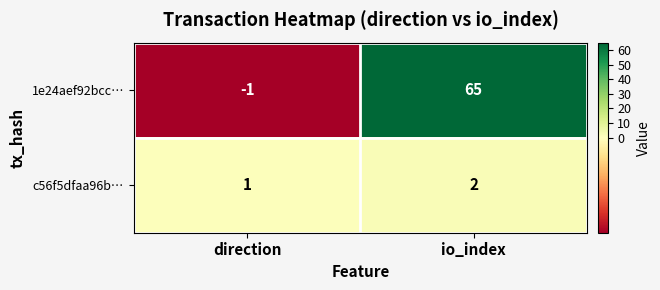

At which category does the chart reach its peak across all series?

io_index